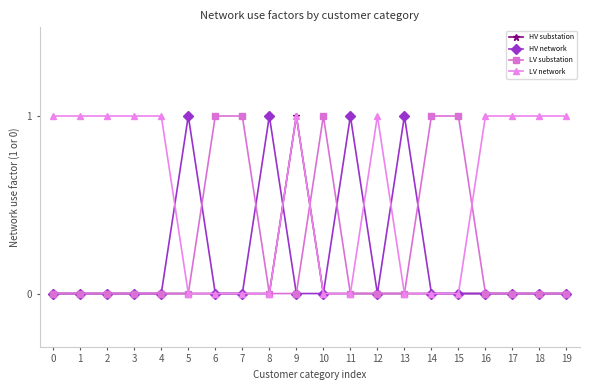

The value of LV substation at 10 is 2. True or false?

False